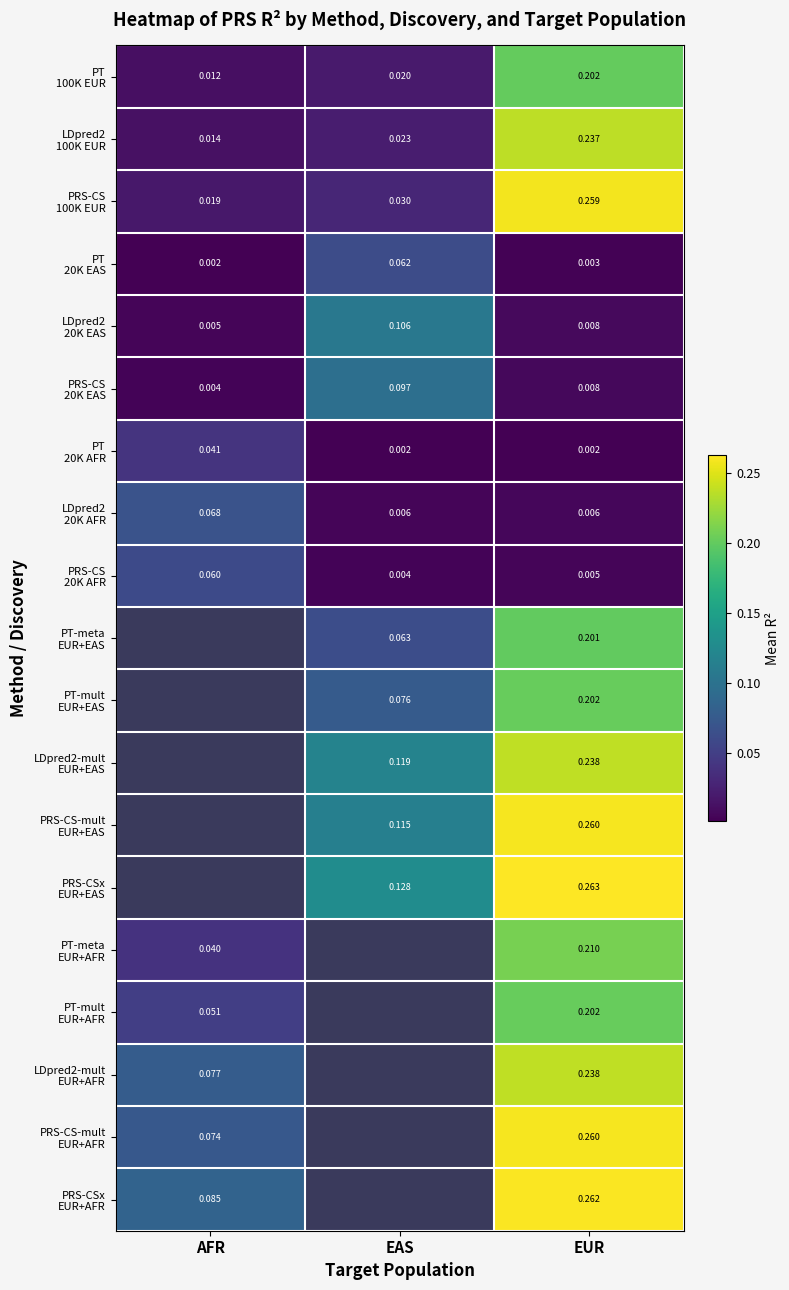

What is the sum of the PRS-CSx EUR+AFR values at EUR and AFR?

0.3